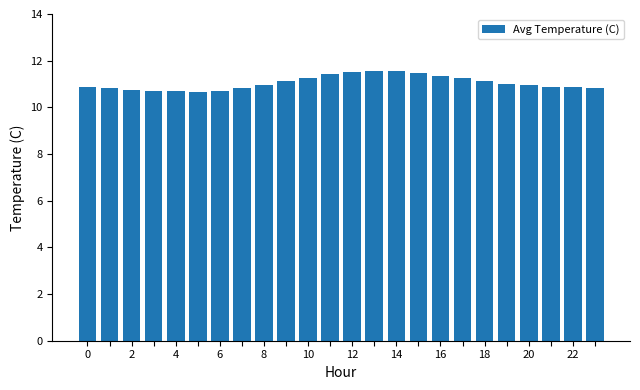

What is the sum of all values?

265.1